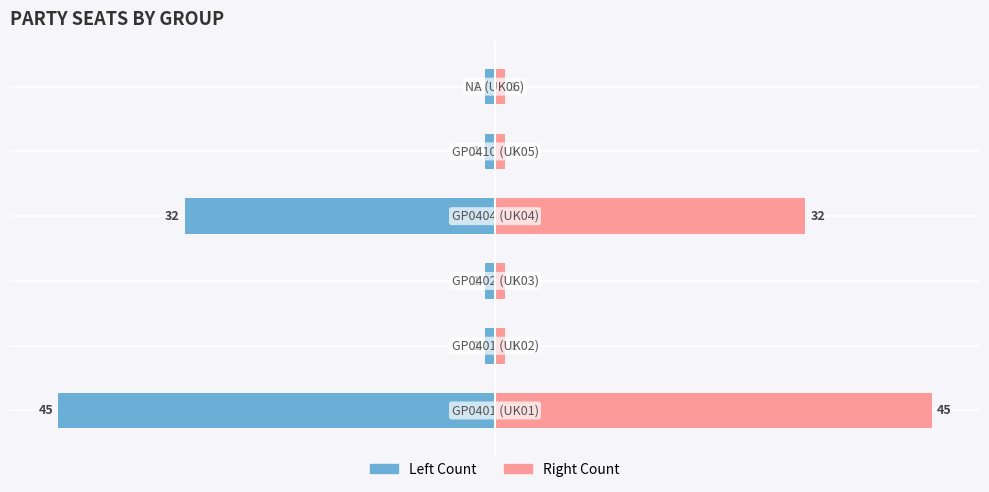

What is the difference between the Seats (Right) values at 0 and 2?

44